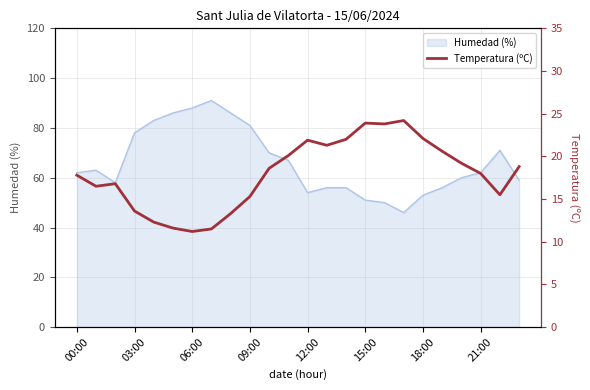

What is the maximum value for Humedad (%)?

91